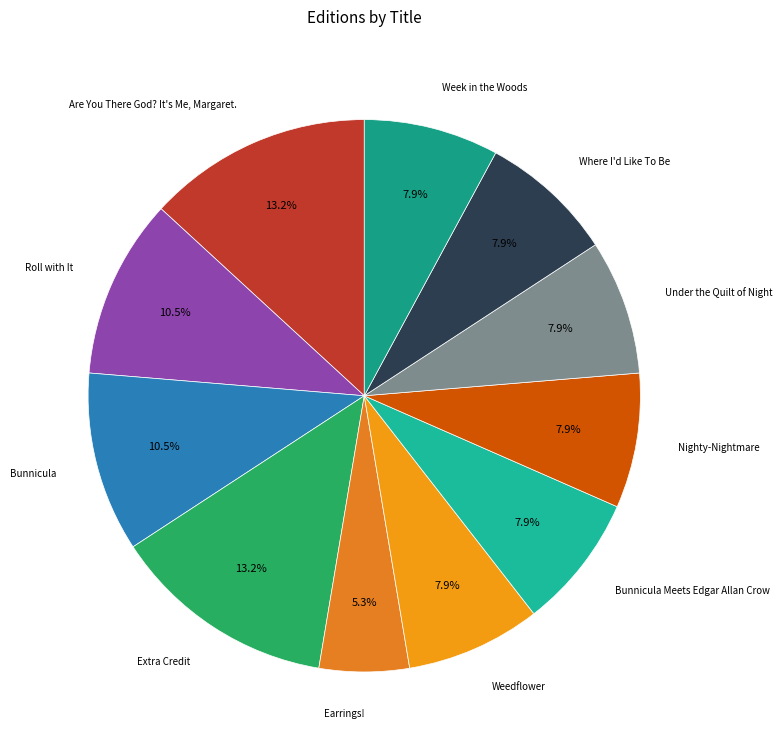

How many segments does this pie chart have?

11